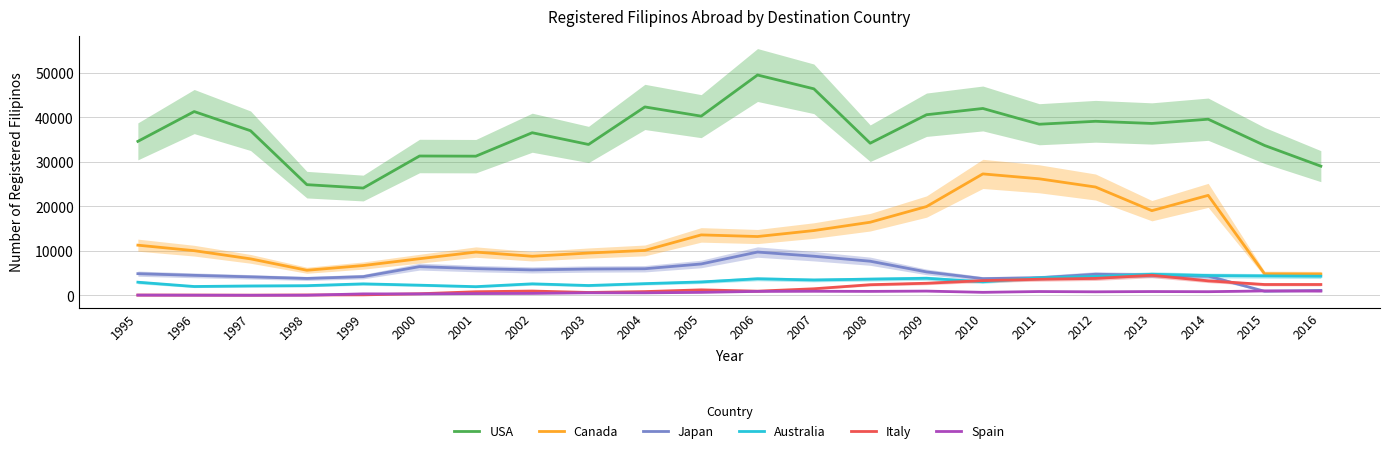

In Canada, how many points are higher than both neighbors (excluding endpoints)?

4